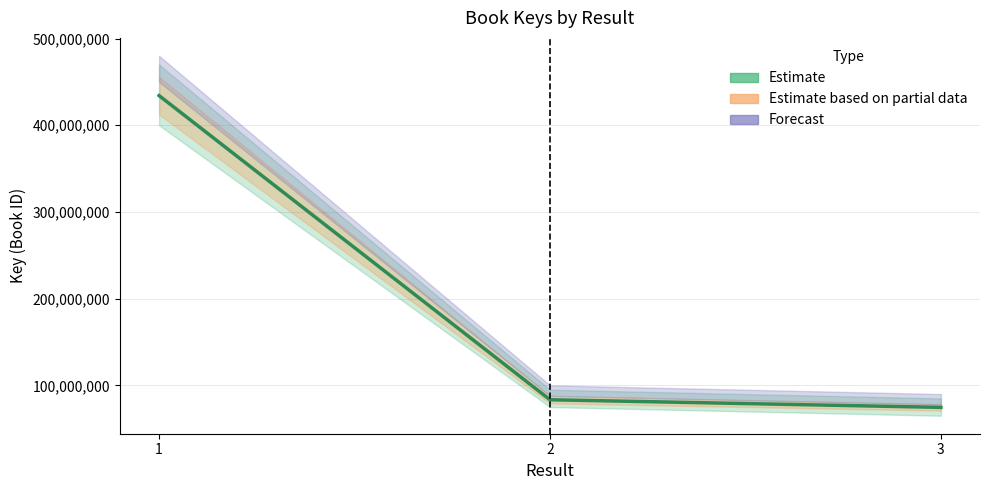

At which category does the chart reach its peak across all series?

1